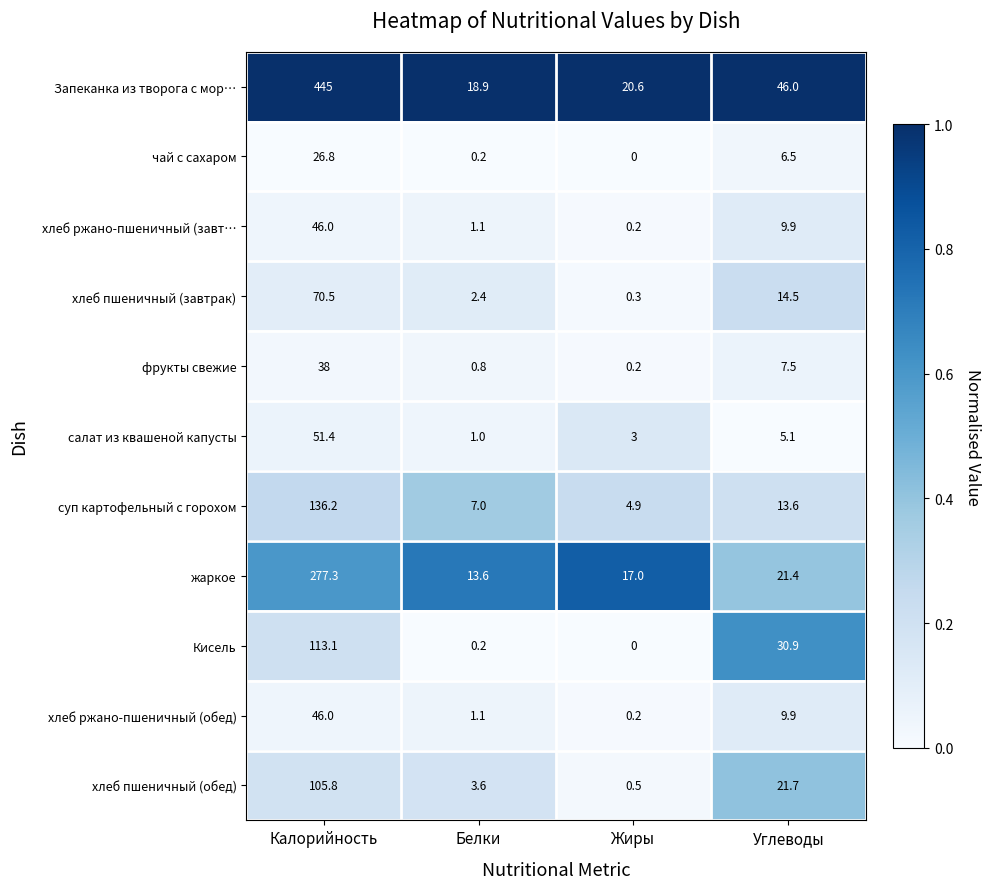

What is the minimum value for хлеб пшеничный (обед)?

0.5